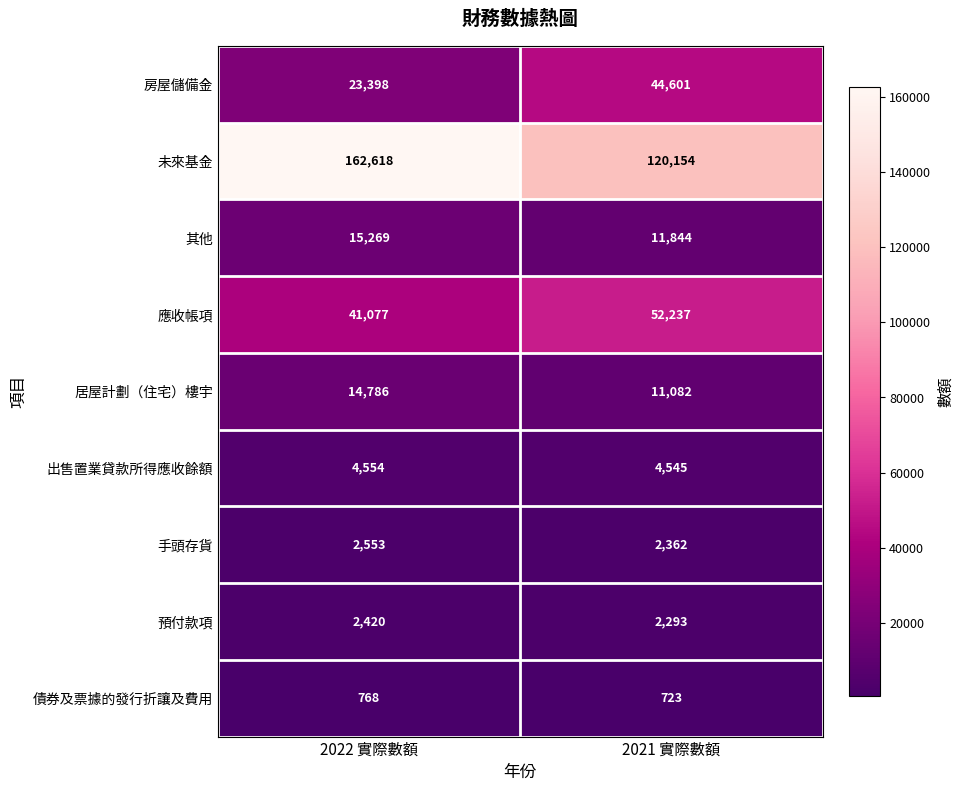

Is the value of 債券及票據的發行折讓及費用 at 2022 實際數額 greater than the value of 預付款項 at 2021 實際數額?

No